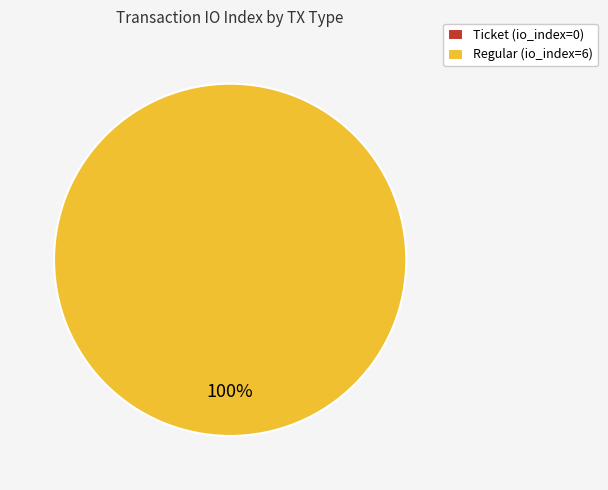

Which slice is the smallest?

Ticket